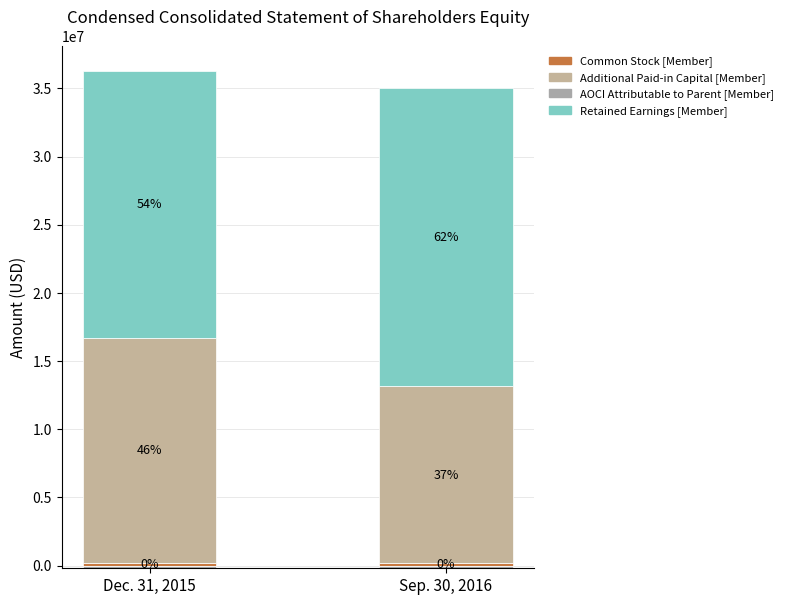

Which category has the highest value in the Common Stock [Member] series?

Dec. 31, 2015